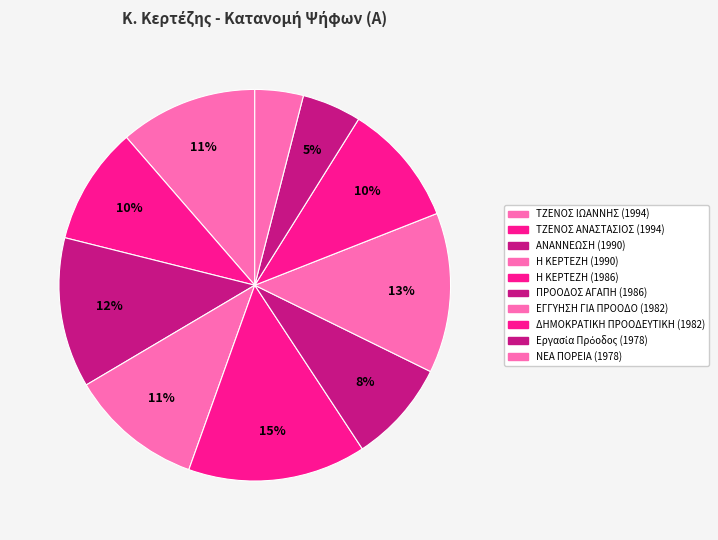

To the nearest percent, what percentage of the pie is ΠΡΟΟΔΟΣ ΑΓΑΠΗ?

8%